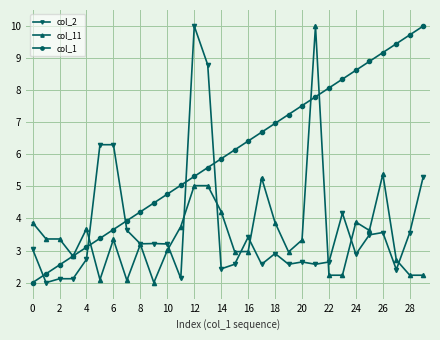

What is the difference between the maximum and minimum values in the col_1 series?

8.0